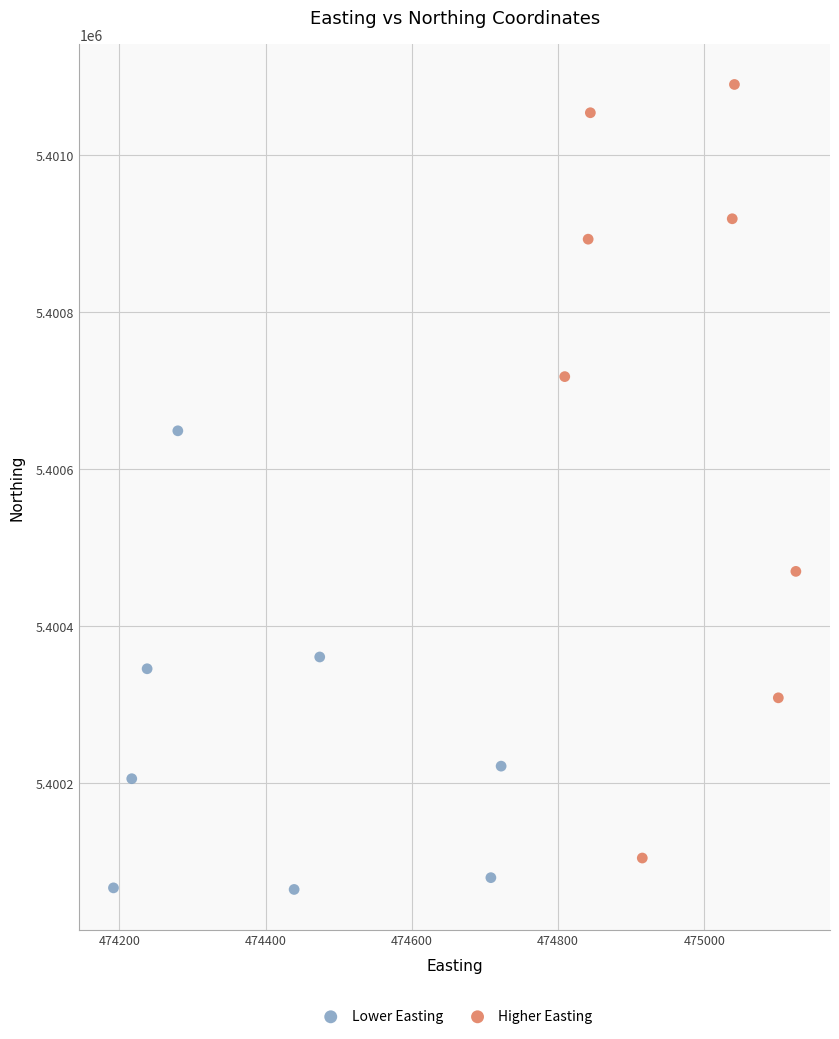

Which series has the widest spread of Y values?

Higher Easting